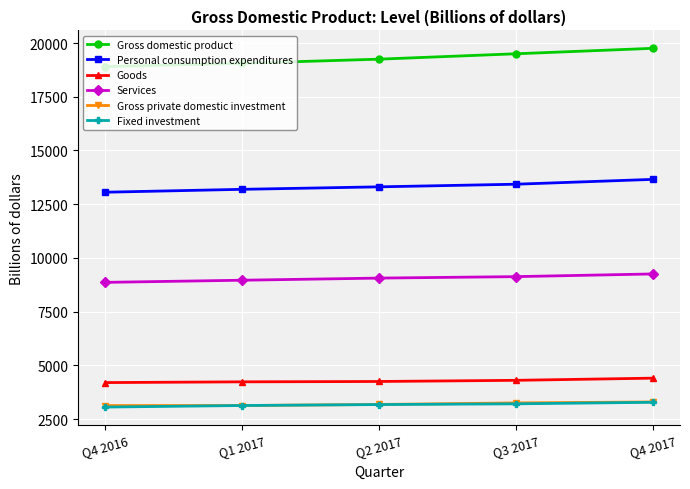

Does the chart have visible grid lines?

Yes